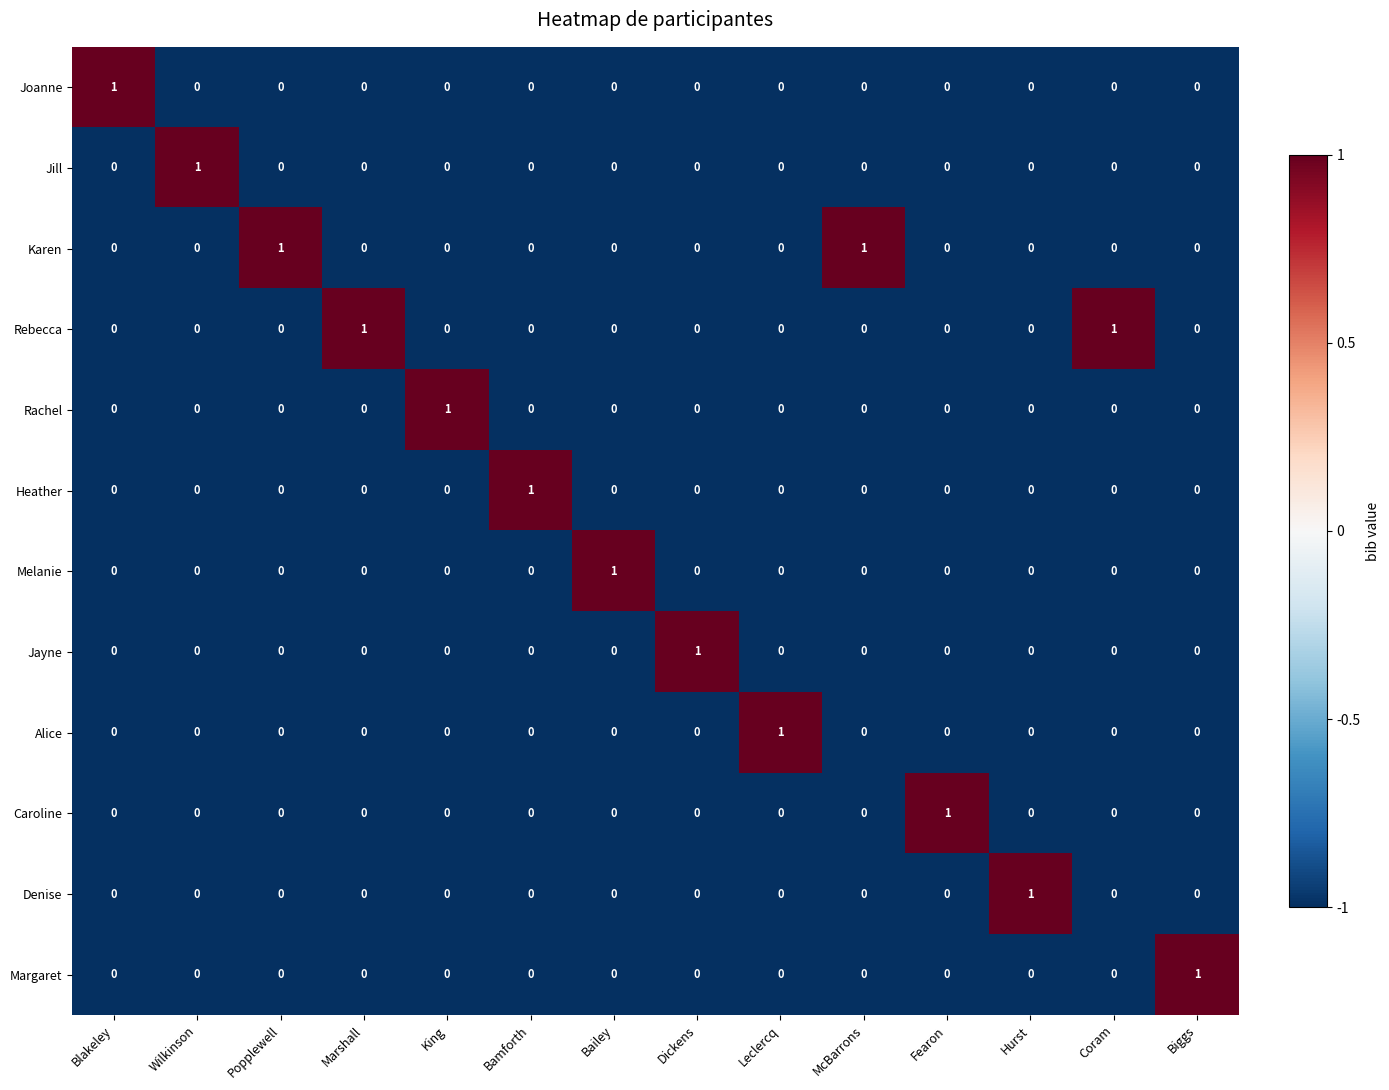

The Alice series shows 0 at Popplewell. True or false?

True